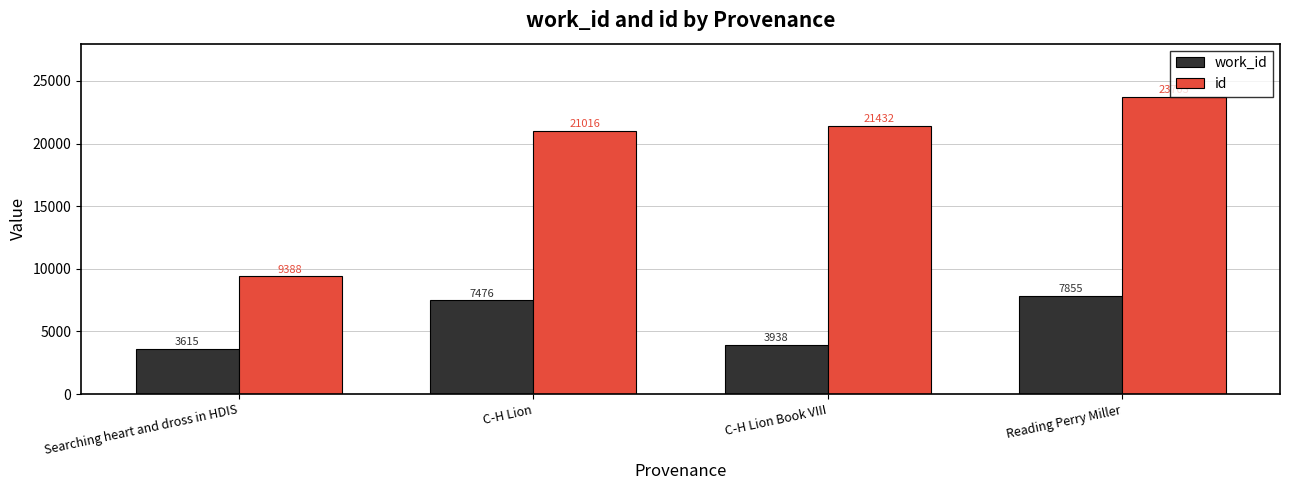

Between C-H Lion Book VIII and Reading Perry Miller, which series saw the biggest shift?

work_id